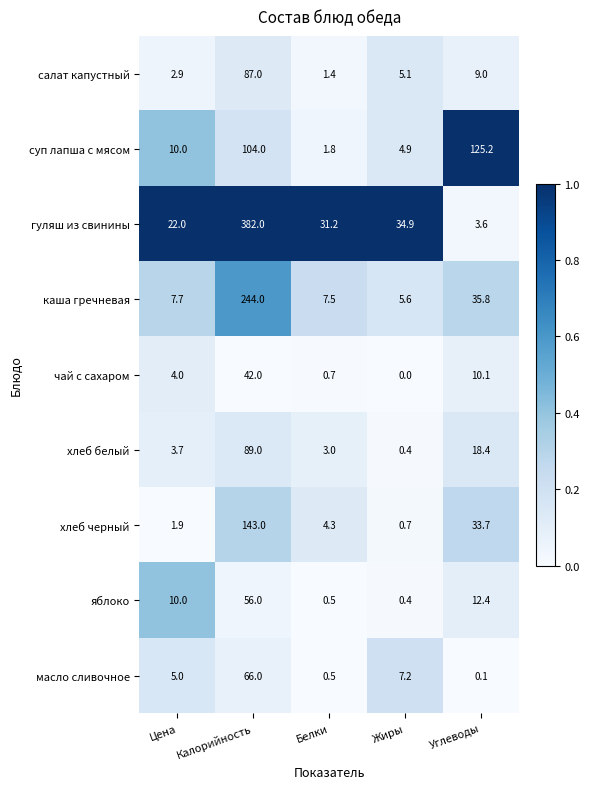

How many values in the каша гречневая series are below 7?

1